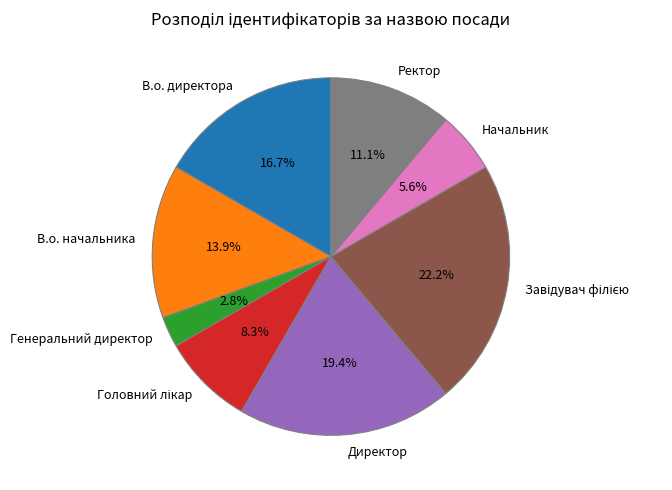

Is it true that Начальник is 6% of the pie?

True